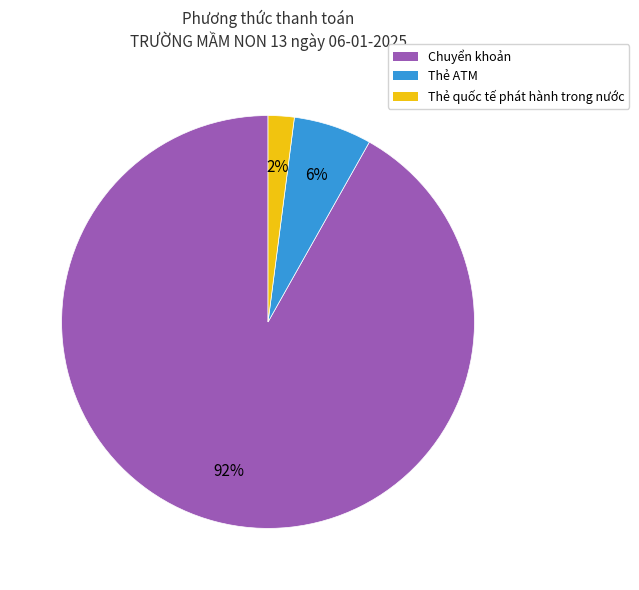

To the nearest percent, what is the average slice percentage?

33%